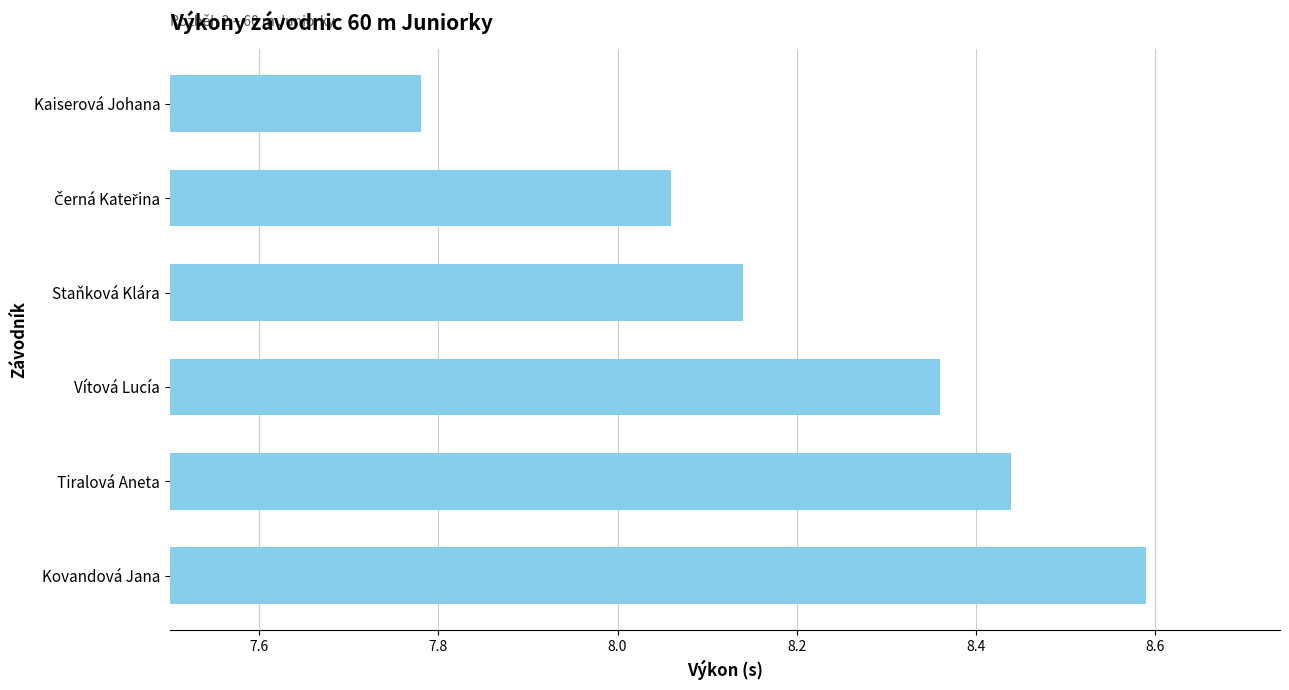

What is the change in value from Kovandová Jana to Kaiserová Johana?

-0.8